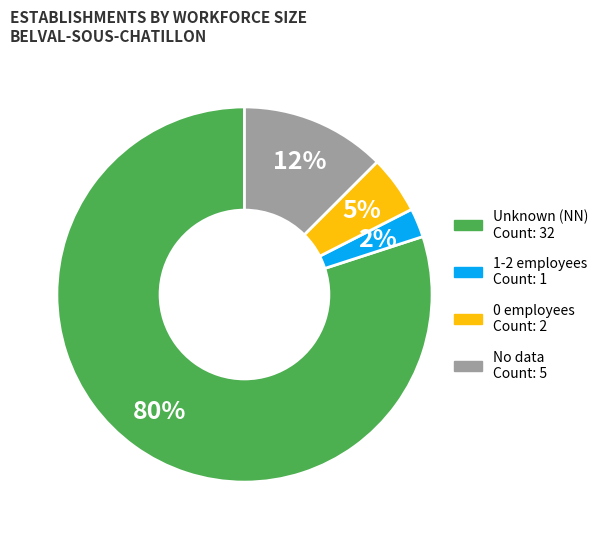

Does any single category account for the majority?

Yes